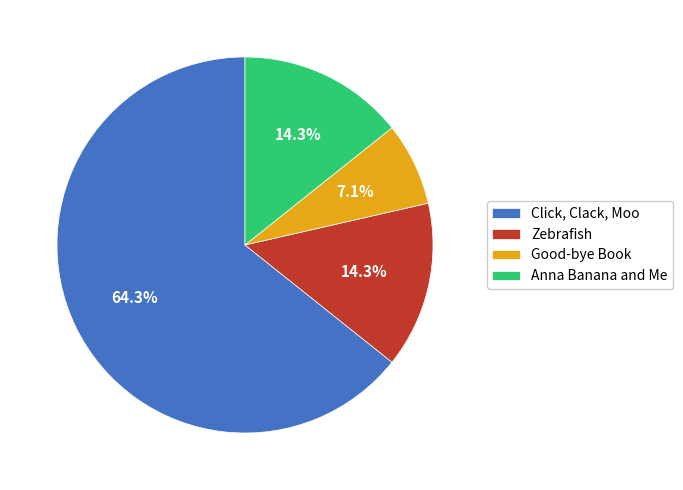

Is it true that Good-bye Book is 7% of the pie?

True